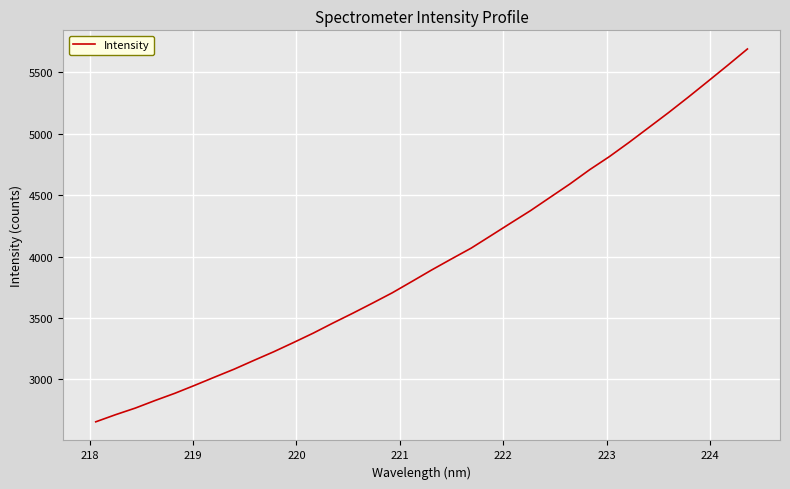

What is the greatest value displayed?

5691.3